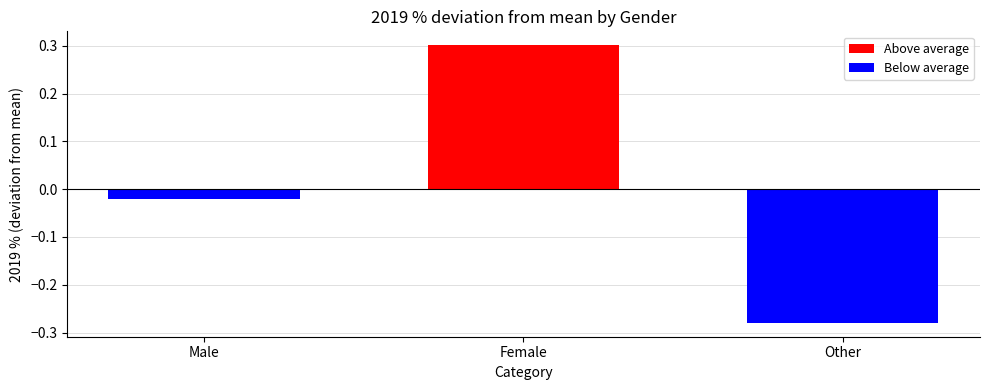

The value at Female is 0.5. True or false?

False